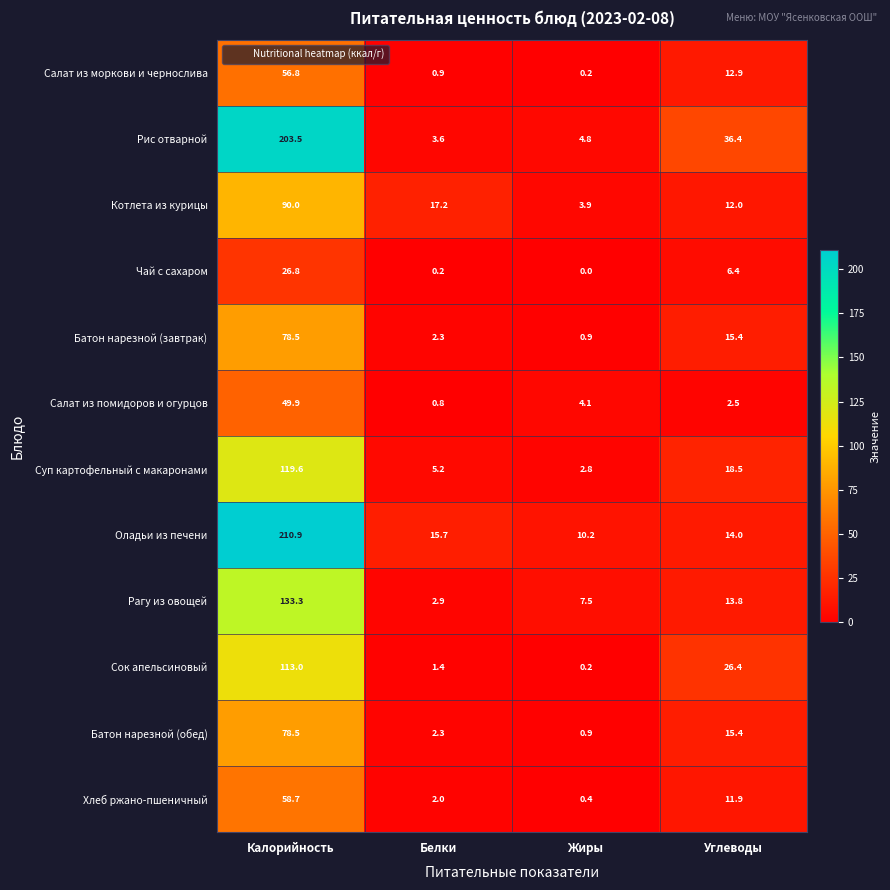

What is the total value across all series at Калорийность?

1219.5